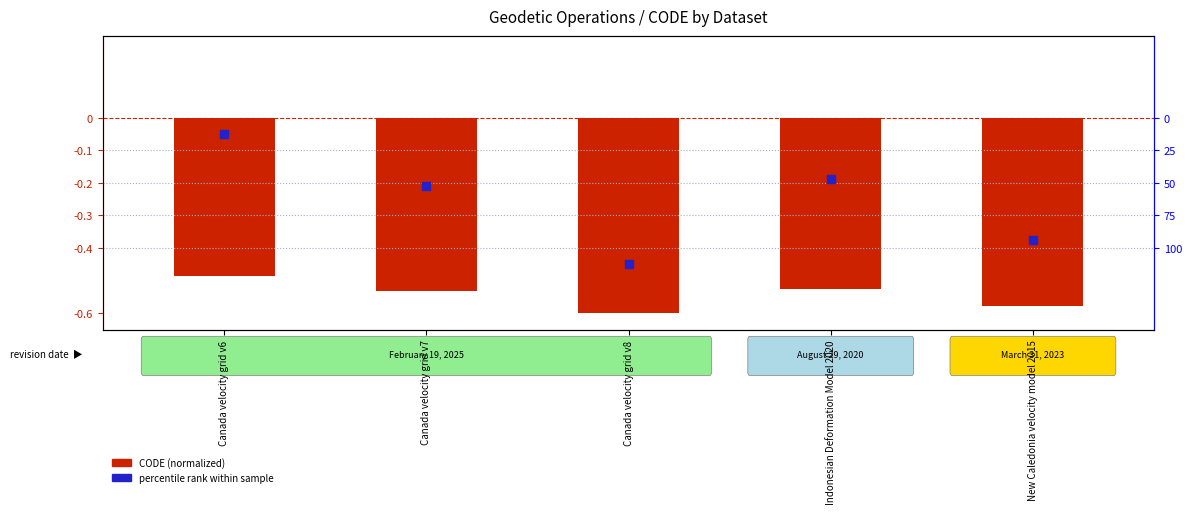

At which category is the sum across all series the highest?

Canada velocity grid v6